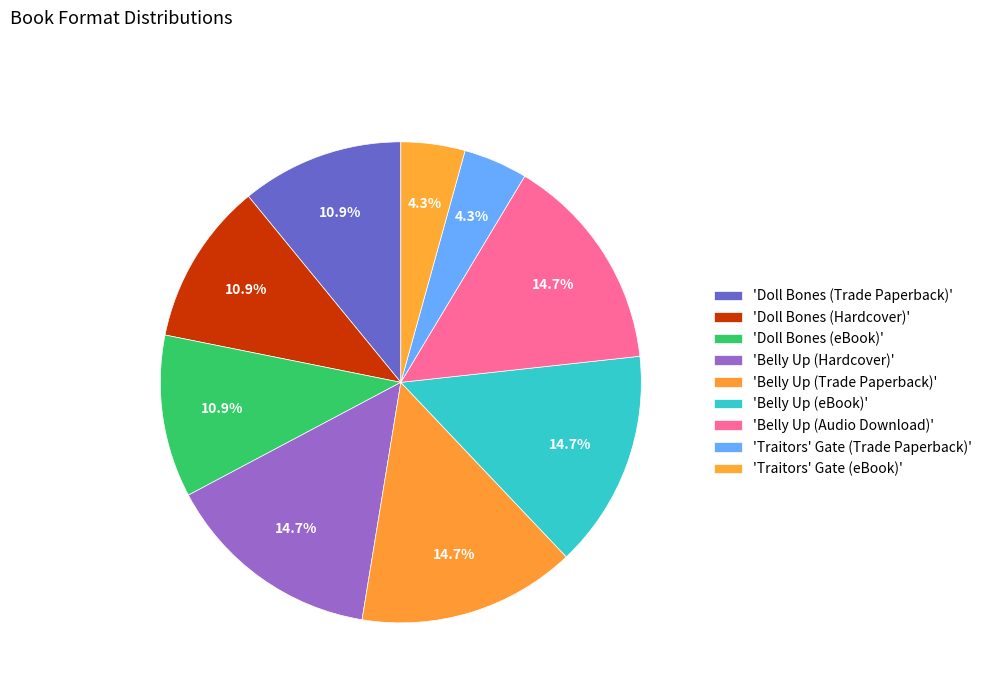

How many segments does this pie chart have?

9